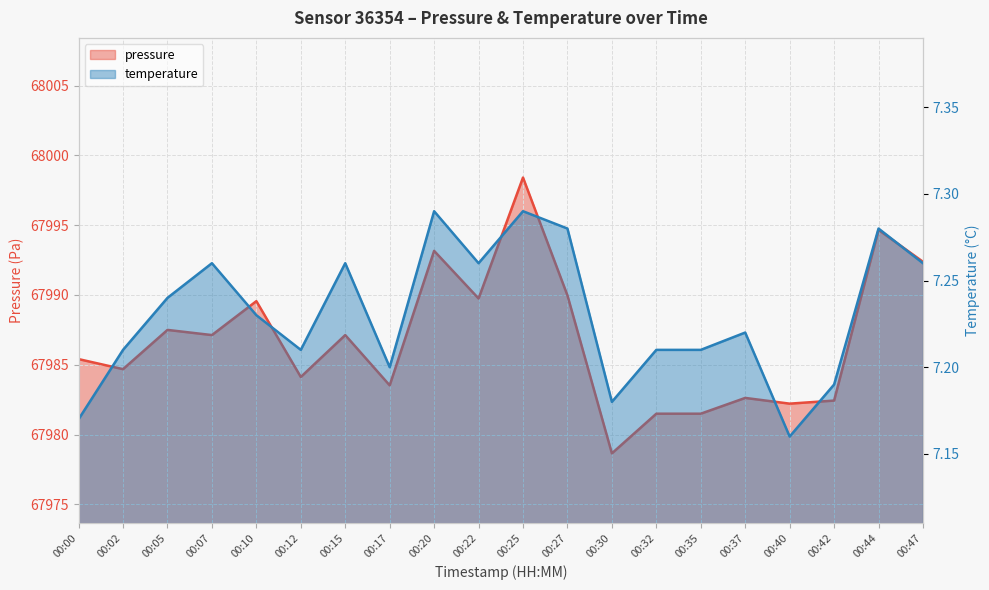

The pressure series shows 44052.8 at 00:47. True or false?

False